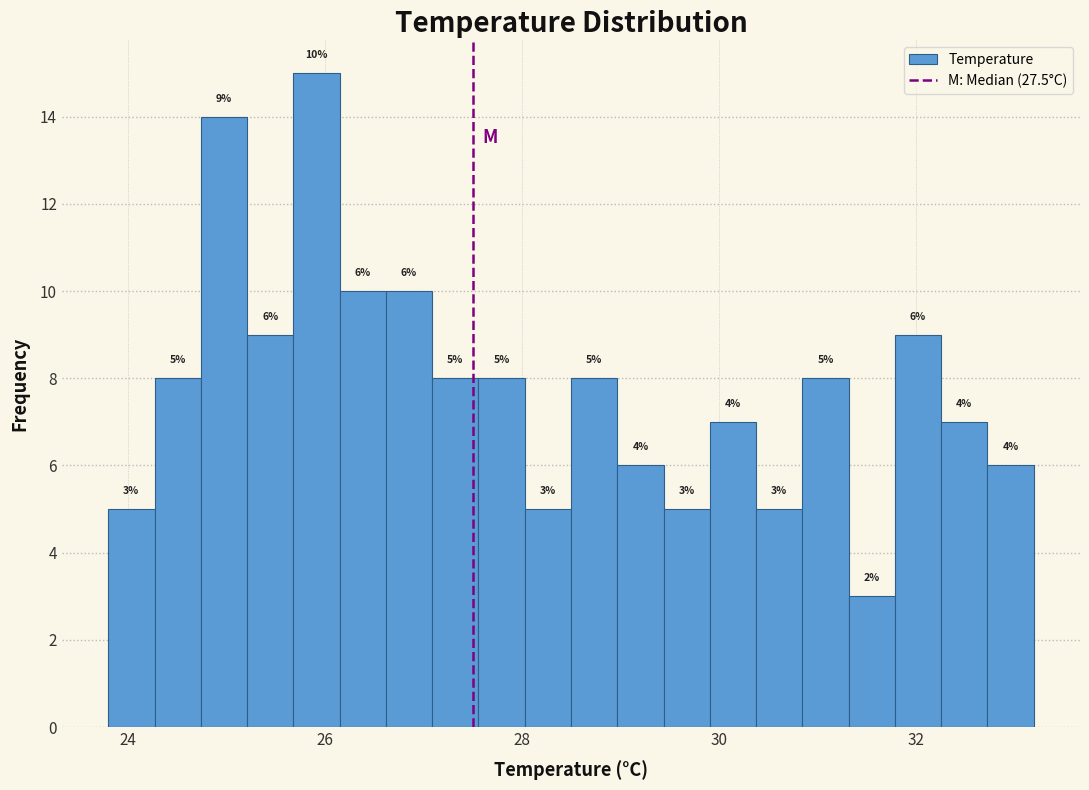

Around what value on the x-axis is the tallest bar? Give the approximate position of its centre, as read against the axis.

26.0